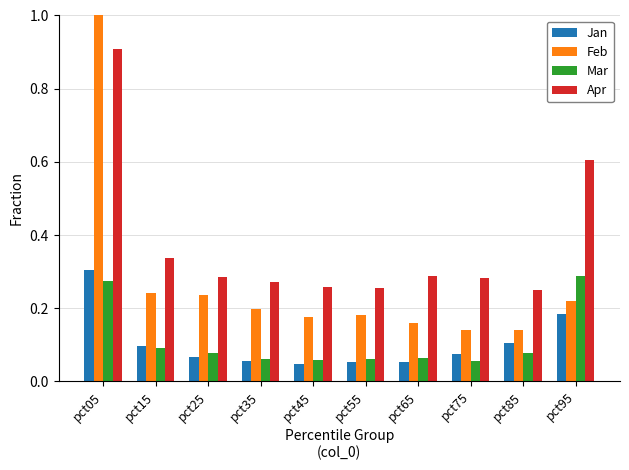

Count the number of categories in the chart.

10